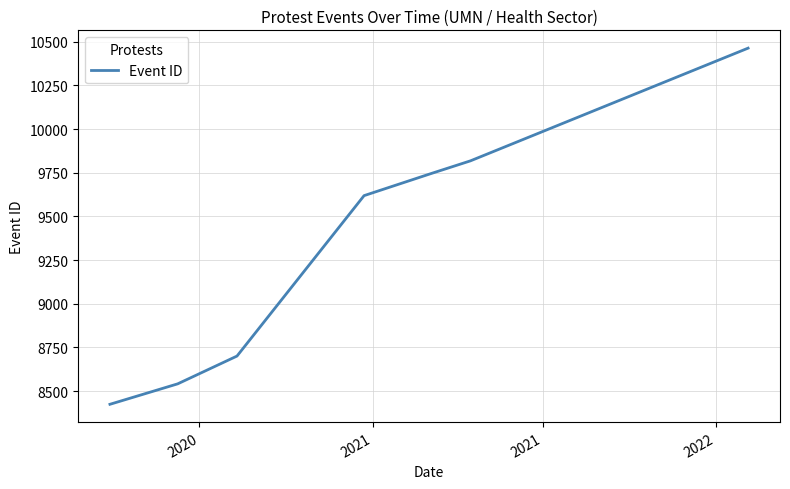

What is the sum of all values?

65313